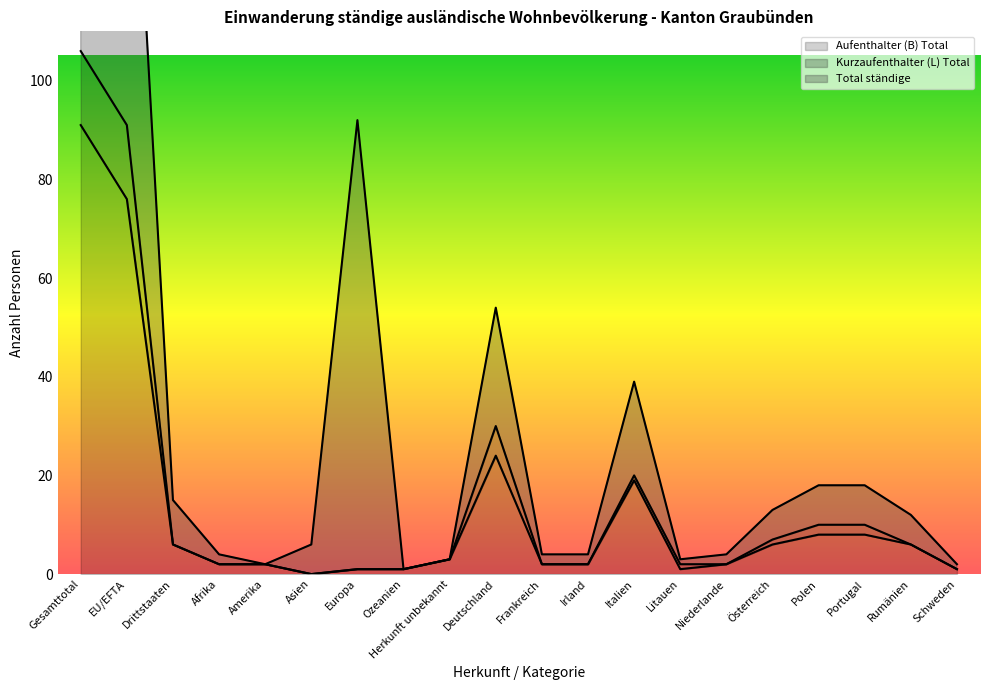

In Aufenthalter (B) Total, how many points are lower than both neighbors (excluding endpoints)?

2